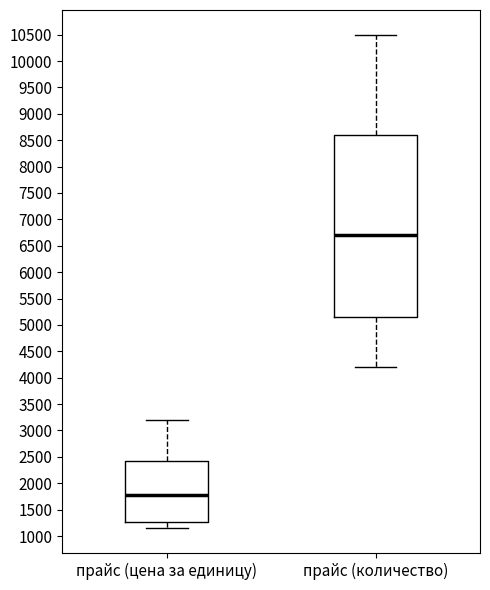

Reading left to right, read every box against the y-axis: the position of its median line, the range the box covers, and the ends of its whiskers. The values are not printed on the chart, so give them approximately, as read against the axis.

прайс (цена за единицу): median 1800, box 1250 to 2400, whiskers 1150 to 3200
прайс (количество): median 6700, box 5150 to 8600, whiskers 4200 to 10500